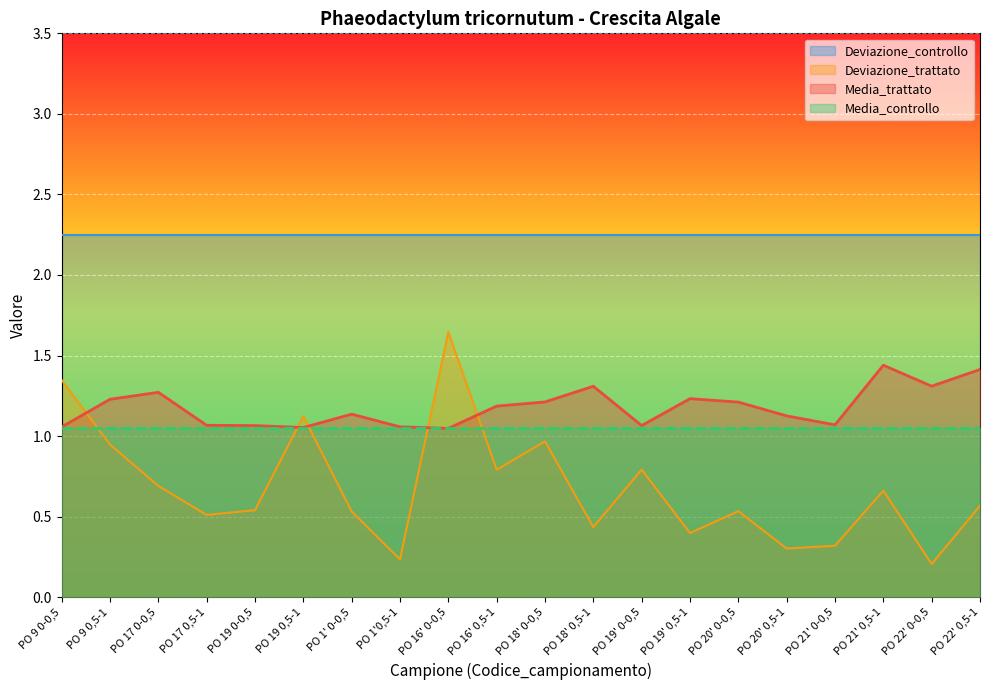

What is the difference between the Deviazione_trattato values at PO 19' 0-0,5 and PO 20' 0,5-1?

0.5